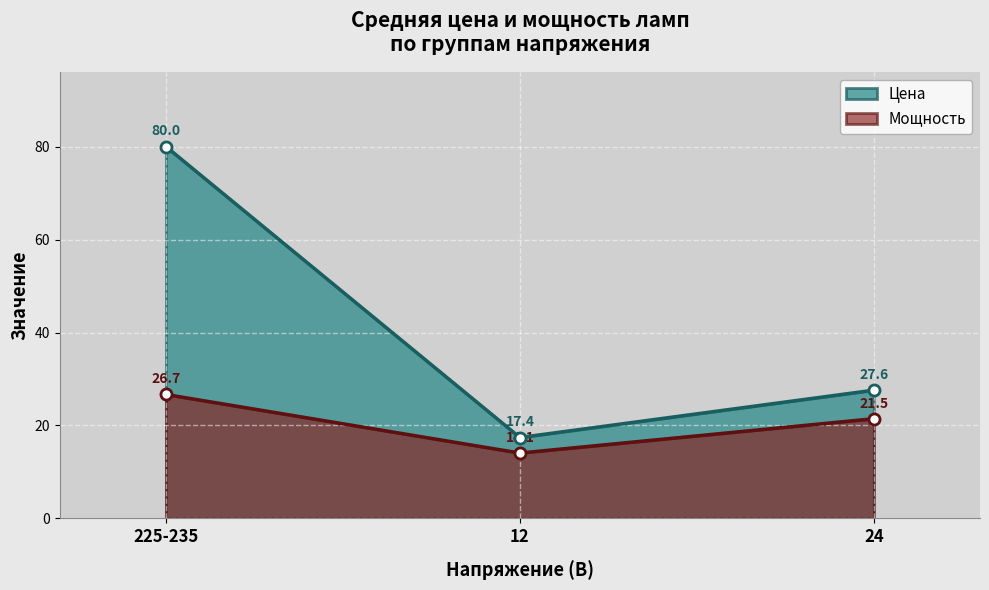

Reading left to right, what are all the values shown in this chart?

Цена: 225-235=80.0	12=17.4	24=27.6
Мощность: 225-235=26.7	12=14.1	24=21.5